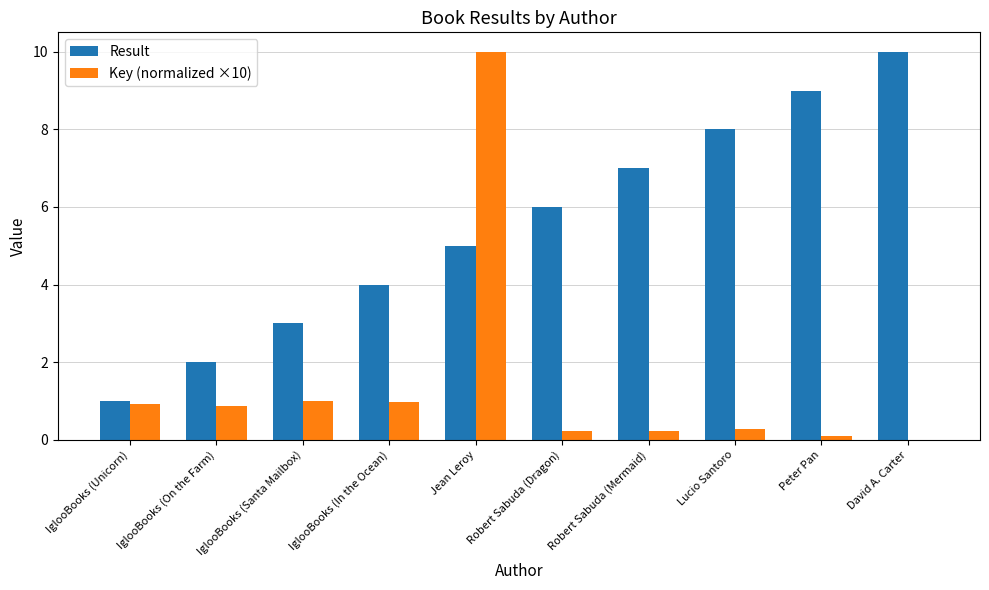

Are the bars grouped side by side (vs. stacked)?

Yes